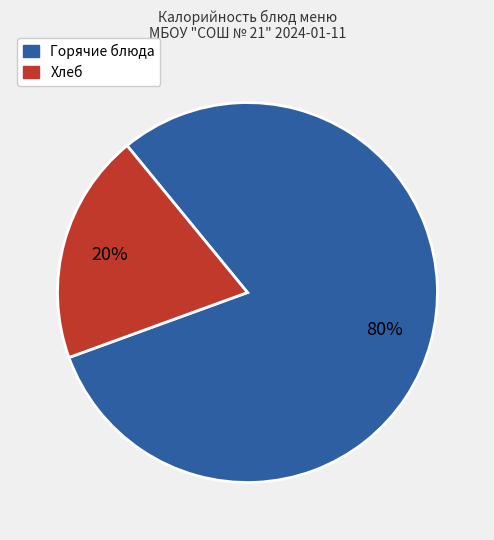

To the nearest percent, what is the average slice percentage?

50%